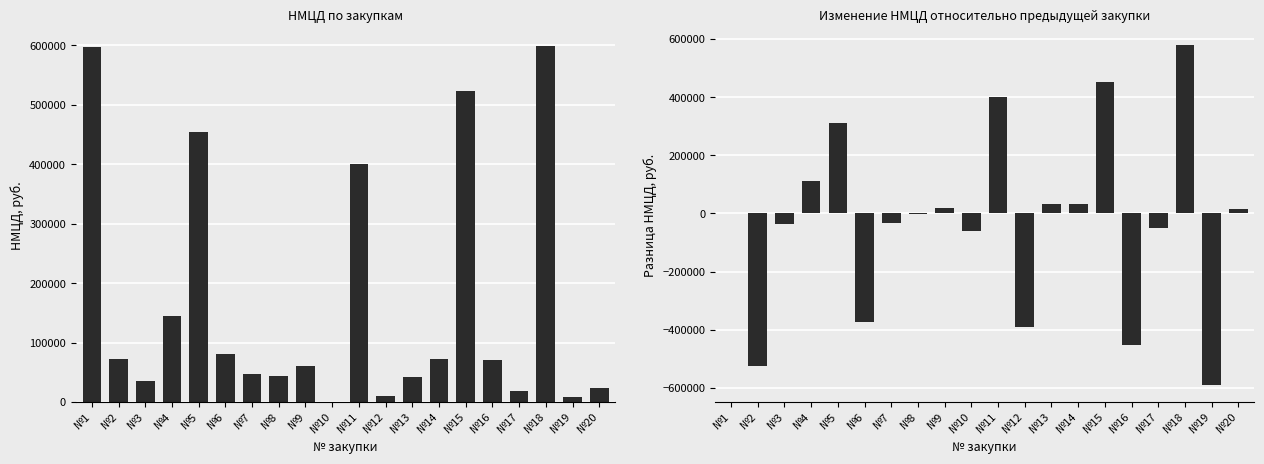

Reading left to right, extract all data points from this chart.

НМЦД (тыс. руб.): №1=597278.4	№2=72750.0	№3=35000.0	№4=145083.0	№5=454571.0	№6=80000.0	№7=46300.0	№8=43128.7	№9=61000.0	№10=530.0	№11=400027.2	№12=9870.0	№13=41526.0	№14=72330.0	№15=523488.0	№16=70400.0	№17=19200.0	№18=599000.0	№19=8720.0	№20=23283.6
Разница НМЦД, руб.: №1=0.0	№2=-524528.4	№3=-37750.0	№4=110083.0	№5=309488.0	№6=-374571.0	№7=-33700.0	№8=-3171.3	№9=17871.3	№10=-60470.0	№11=399497.2	№12=-390157.2	№13=31656.0	№14=30804.0	№15=451158.0	№16=-453088.0	№17=-51200.0	№18=579800.0	№19=-590280.0	№20=14563.6